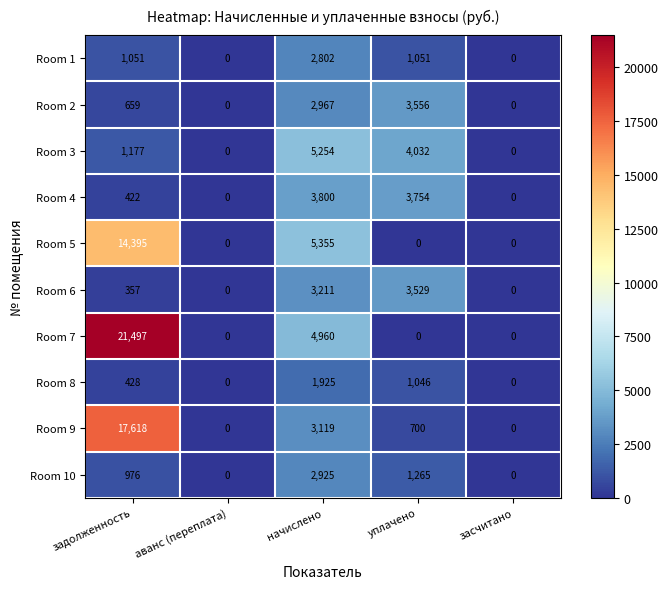

What is the average value of the Room 1 series?

981